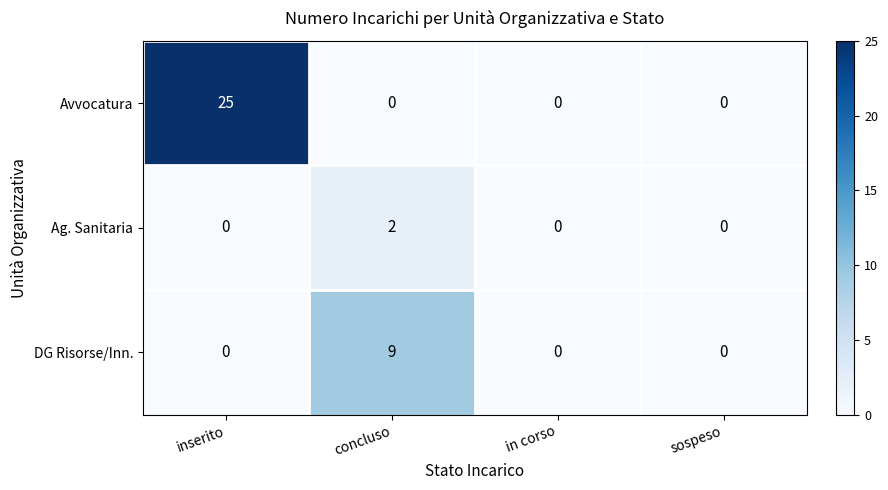

Reading left to right, list all the values displayed in this chart.

Avvocatura: 25	0	0	0
Ag. Sanitaria: 0	2	0	0
DG Risorse/Inn.: 0	9	0	0